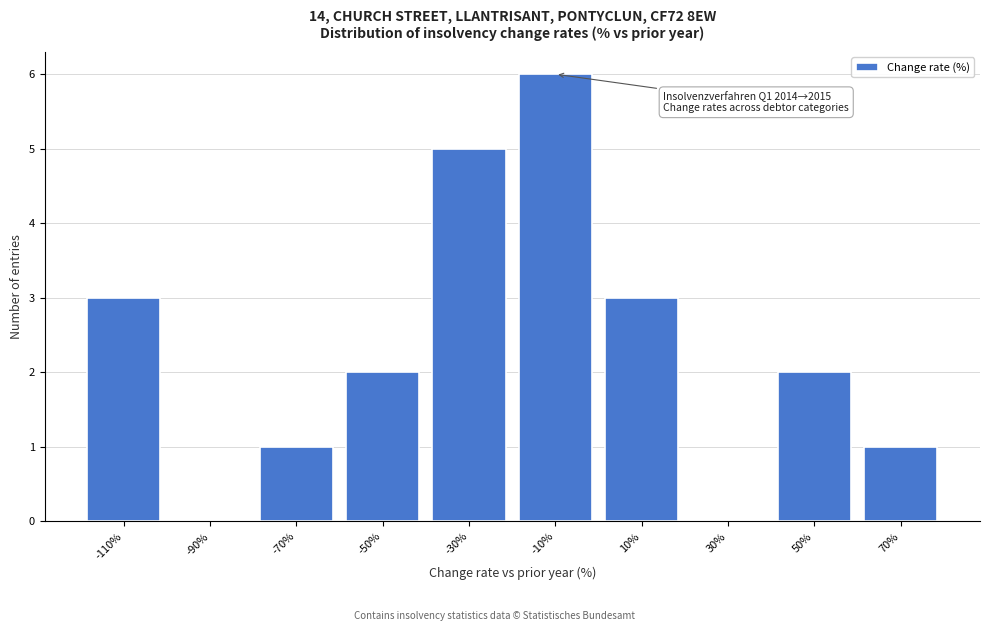

Reading left to right, what are all the values shown in this chart?

-110%=3	-90%=0	-70%=1	-50%=2	-30%=5	-10%=6	10%=3	30%=0	50%=2	70%=1